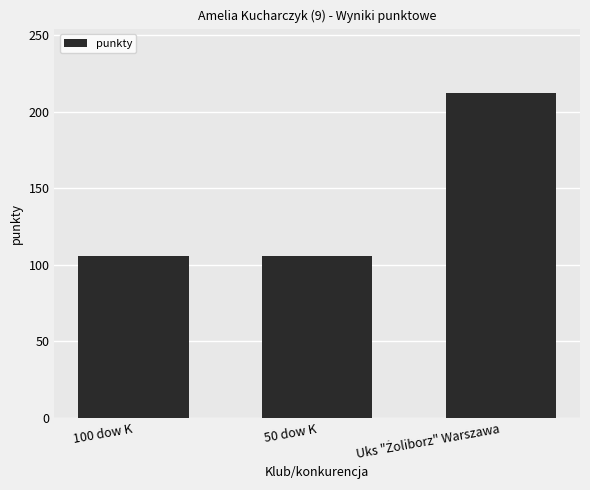

What is the ratio of the value at 100 dow K to the value at 50 dow K?

1.0